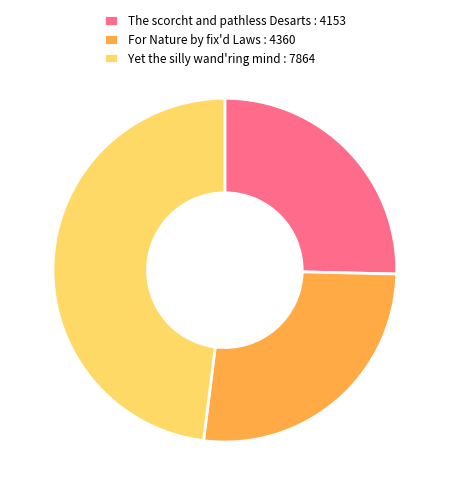

Is there a majority slice in this chart?

No